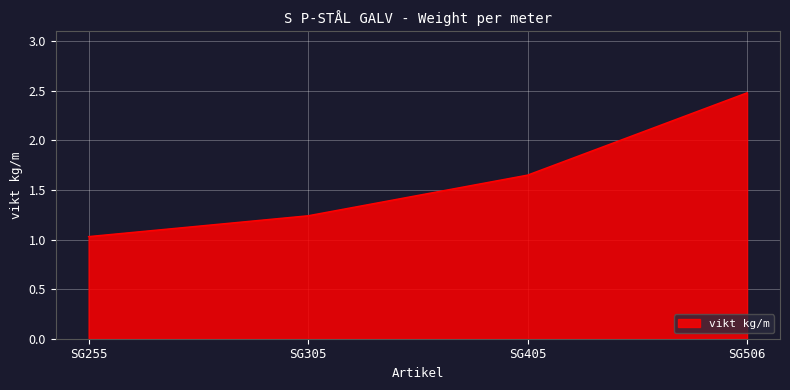

What is the sum of the values at SG255 and SG506?

3.5